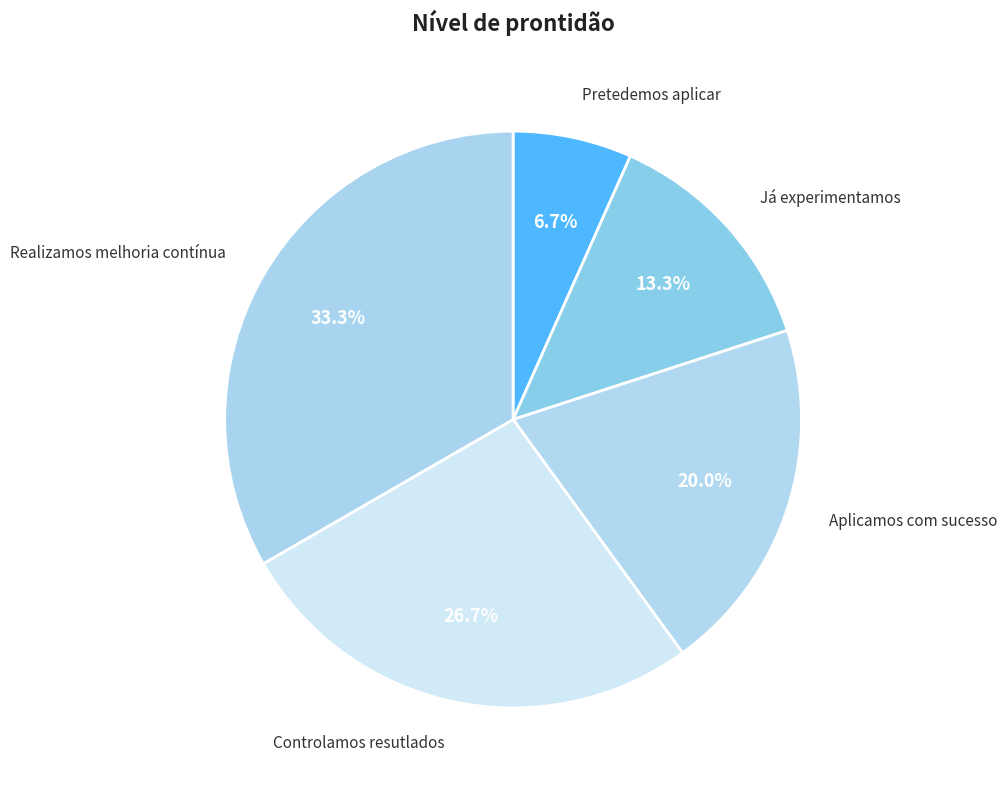

How many segments does this pie chart have?

5